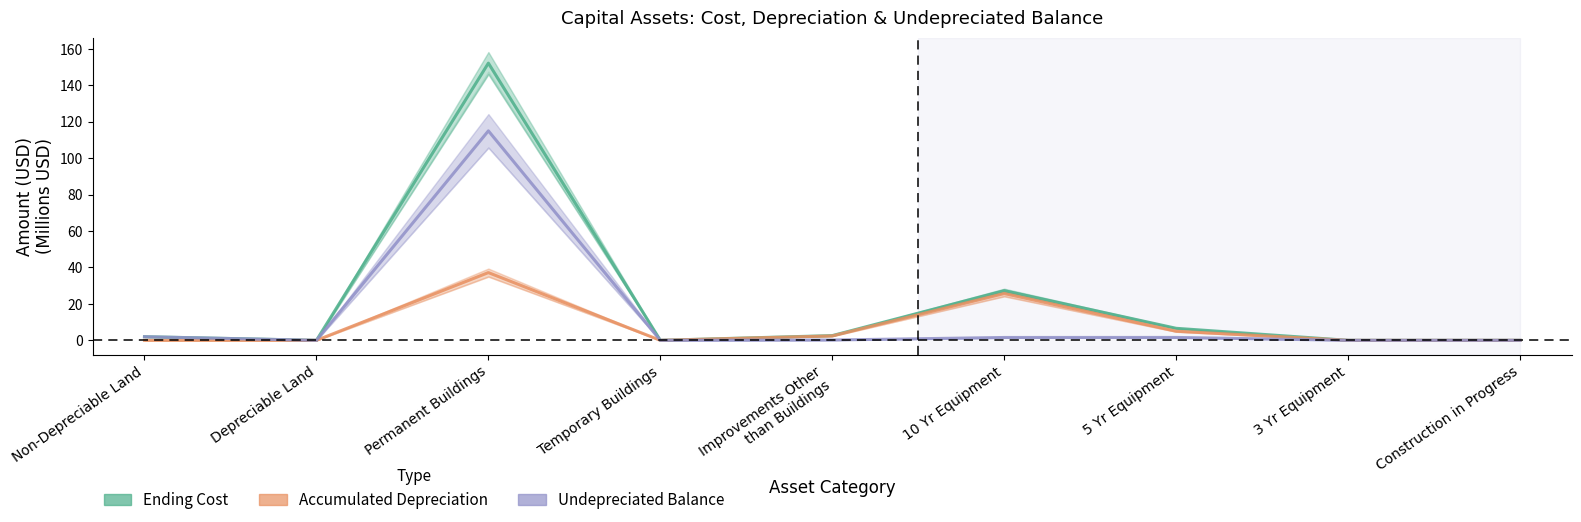

What is the label of the 3rd point from the right?

5 Yr Equipment